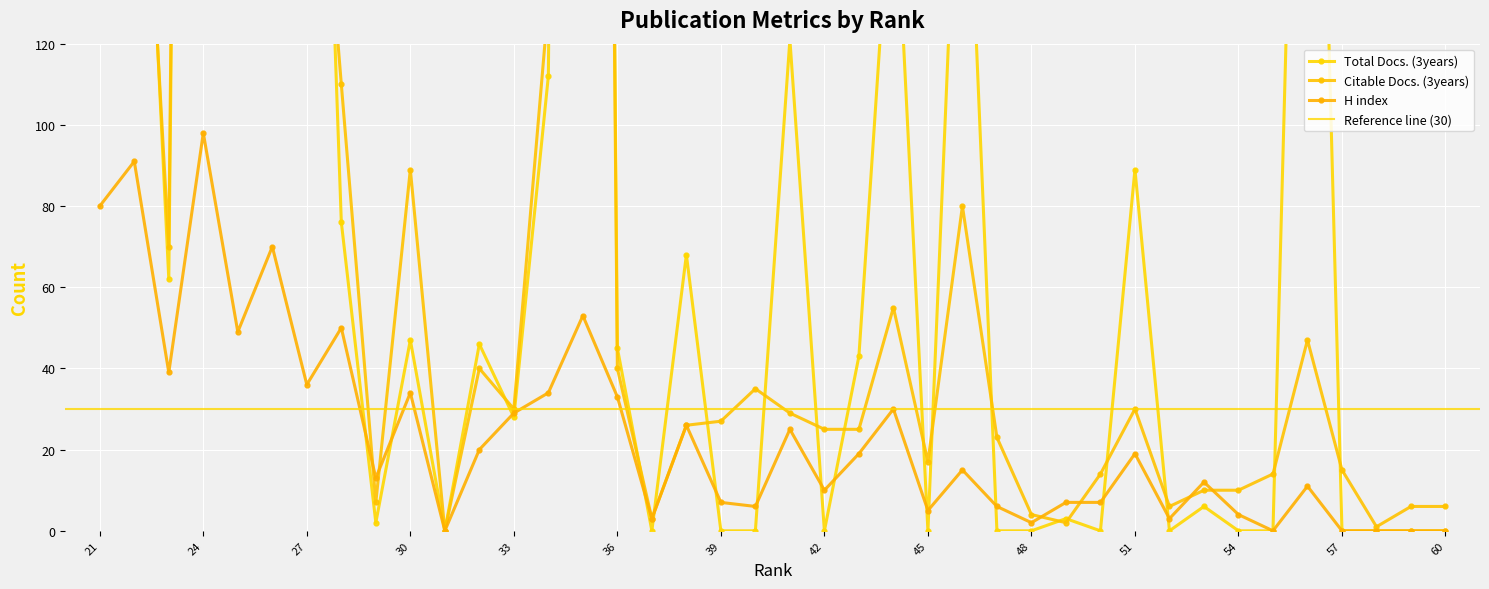

At which label does H index first exceed 15?

21